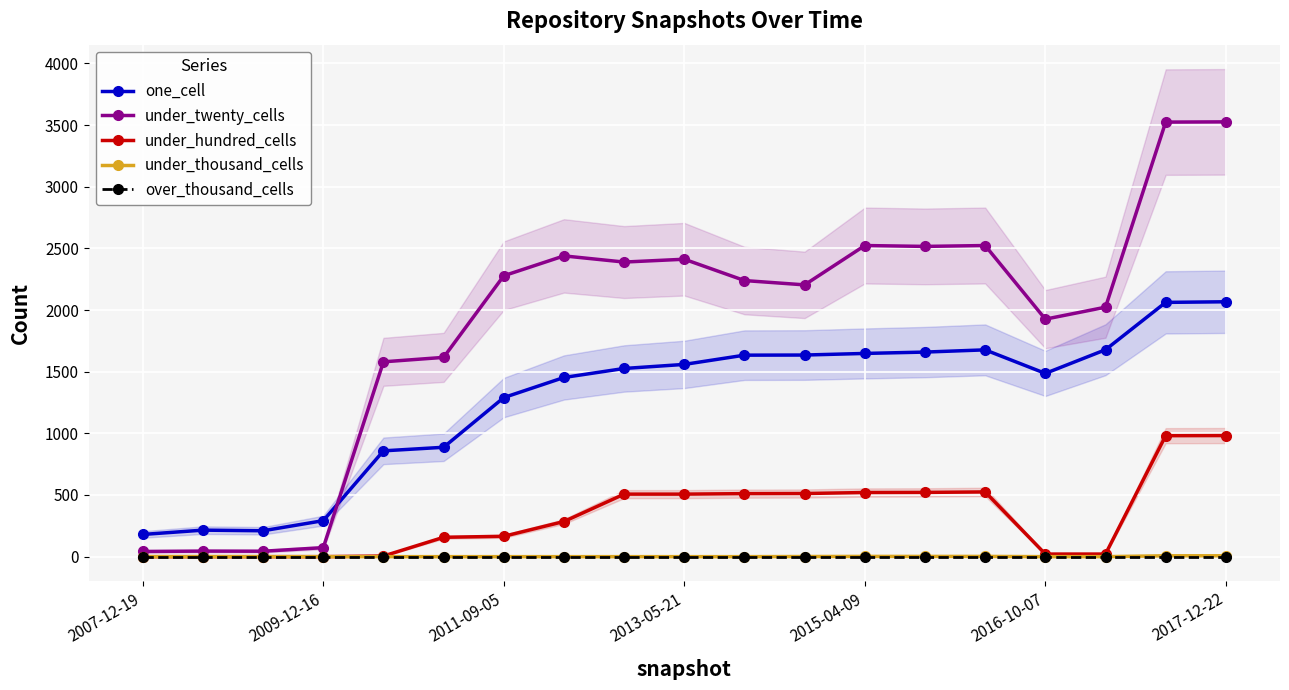

At how many categories does at least one series exceed 979?

15